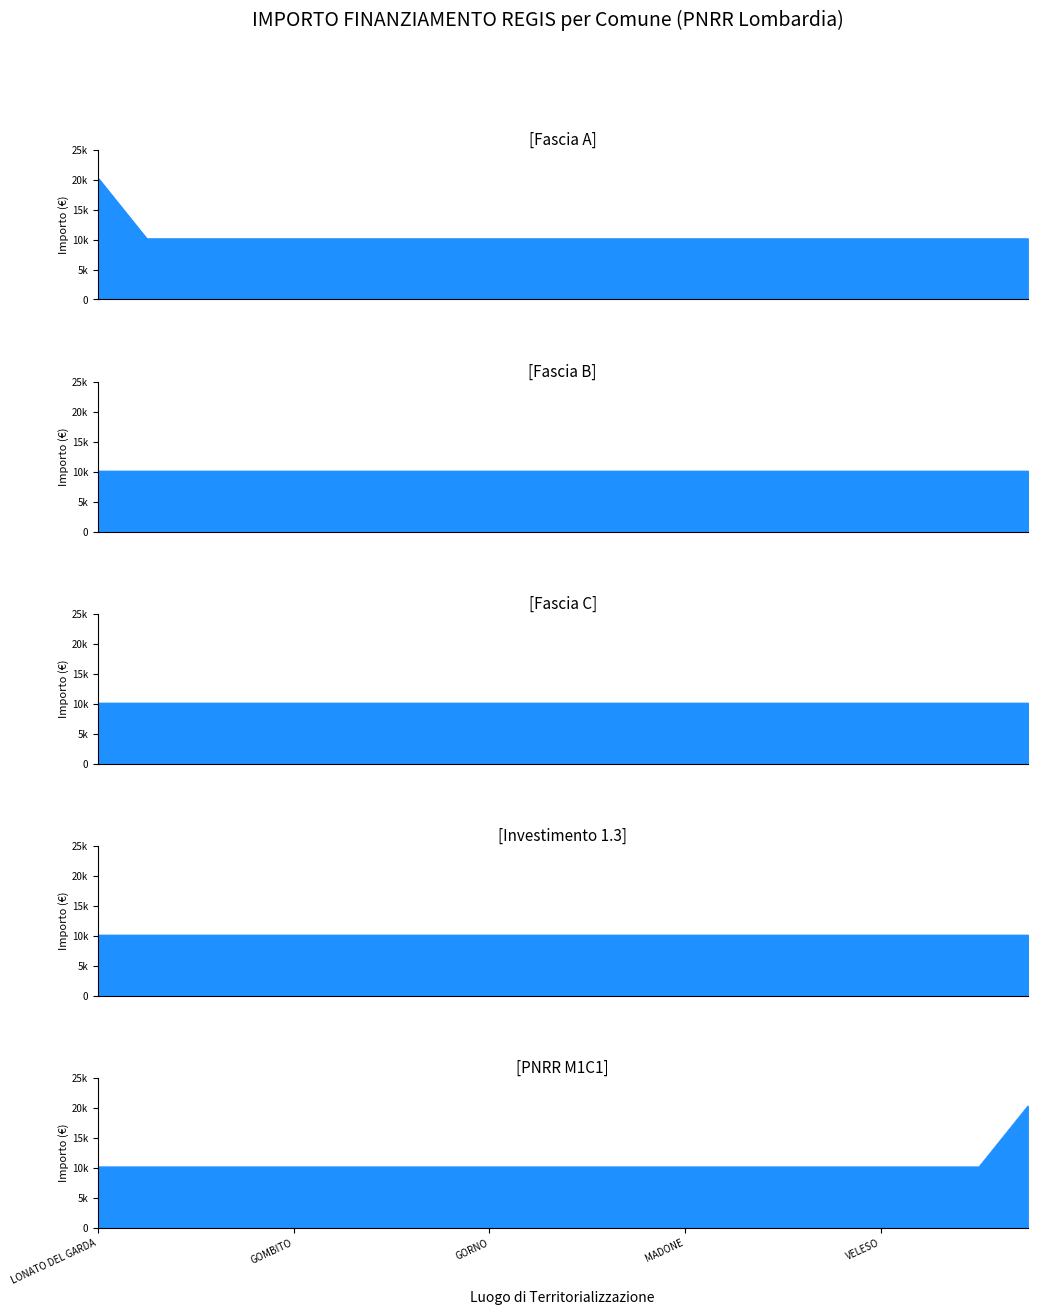

Reading right to left, what are all the values shown in this chart?

Fascia A: 10172	10172	10172	10172	10172	10172	10172	10172	10172	10172	10172	10172	10172	10172	10172	10172	10172	10172	10172	20344
Fascia B: 10172	10172	10172	10172	10172	10172	10172	10172	10172	10172	10172	10172	10172	10172	10172	10172	10172	10172	10172	10172
Fascia C: 10172	10172	10172	10172	10172	10172	10172	10172	10172	10172	10172	10172	10172	10172	10172	10172	10172	10172	10172	10172
Investimento 1.3: 10172	10172	10172	10172	10172	10172	10172	10172	10172	10172	10172	10172	10172	10172	10172	10172	10172	10172	10172	10172
PNRR M1C1: 20344	10172	10172	10172	10172	10172	10172	10172	10172	10172	10172	10172	10172	10172	10172	10172	10172	10172	10172	10172